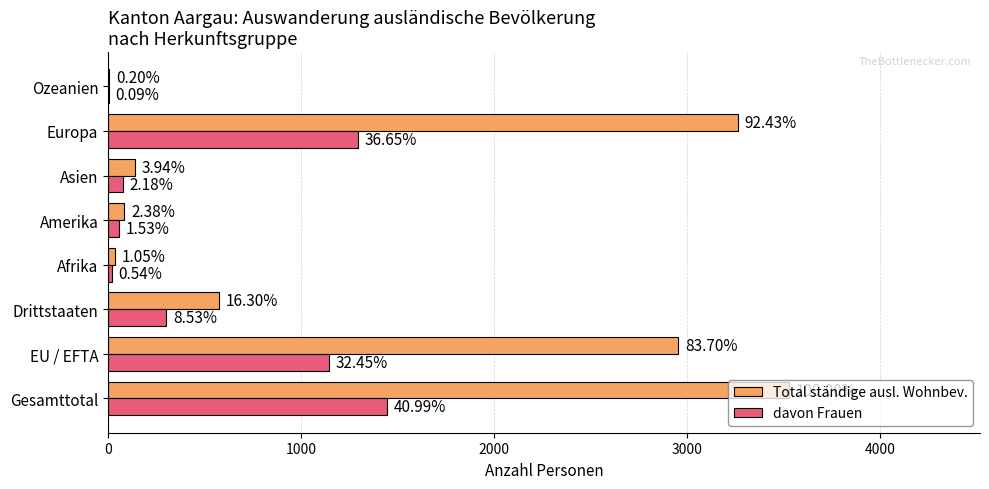

Reading left to right, transcribe all the data shown in this chart.

Total ständige ausl. Wohnbev.: 3528	2953	575	37	84	139	3261	7
davon Frauen: 1446	1145	301	19	54	77	1293	3